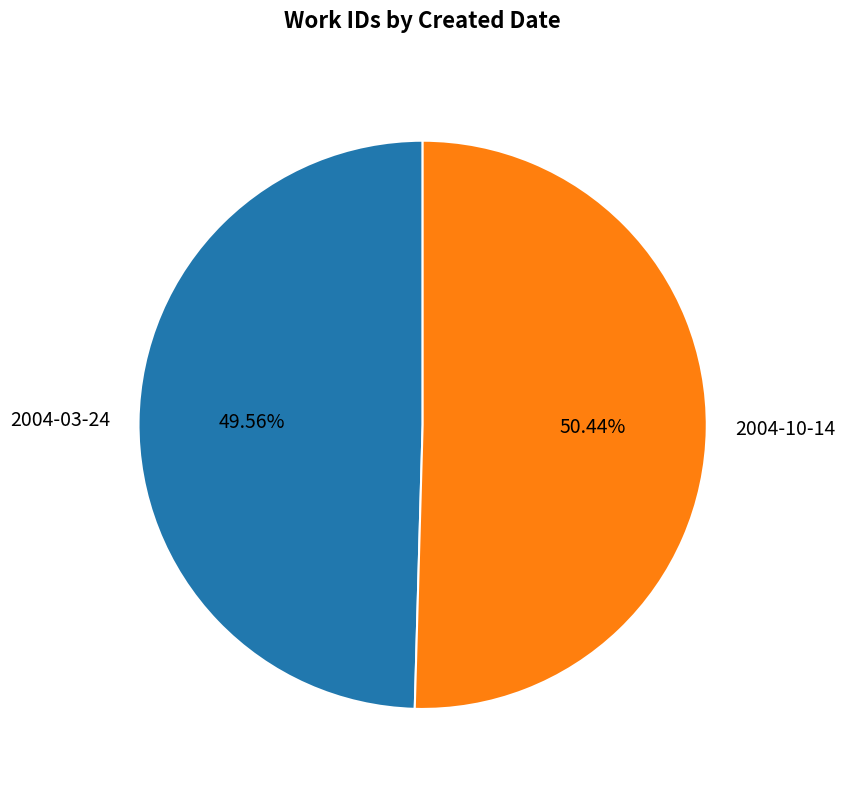

To the nearest percent, what portion does 2004-10-14 represent?

50%